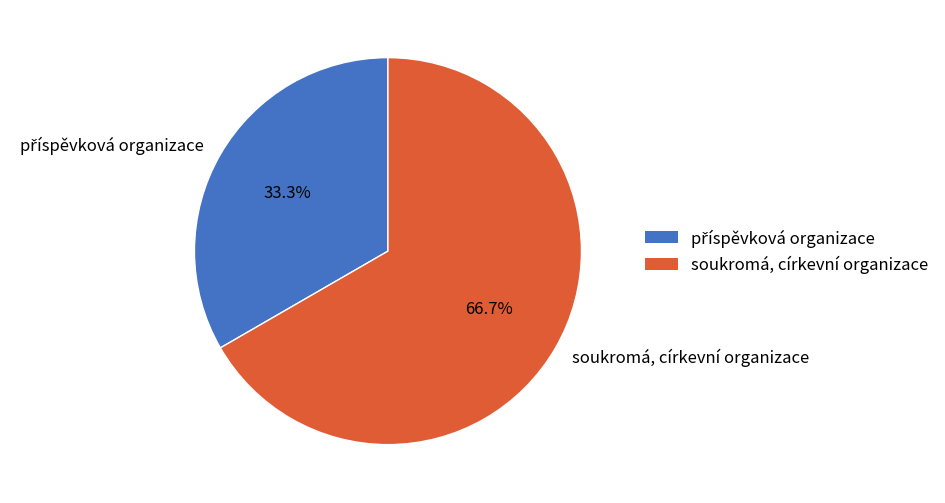

How much of the chart is everything except soukromá, církevní organizace?

33.3%